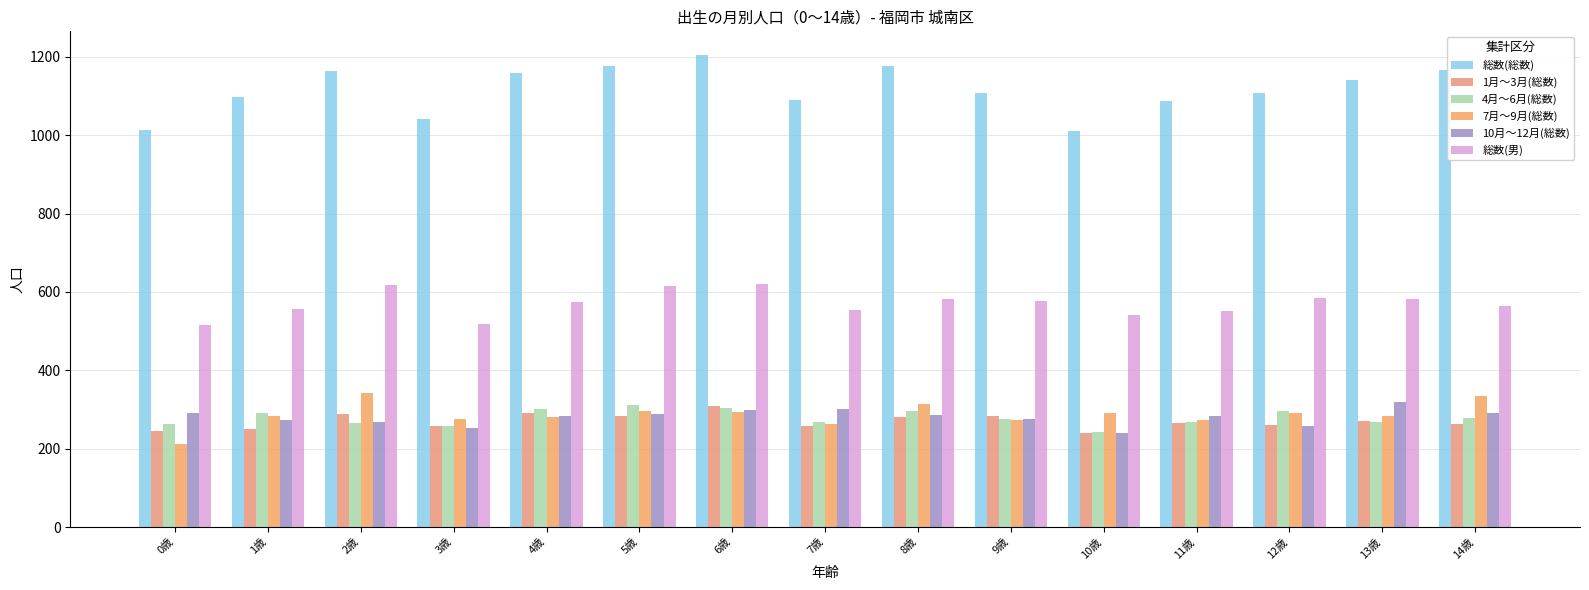

How many data points does each series have?

15